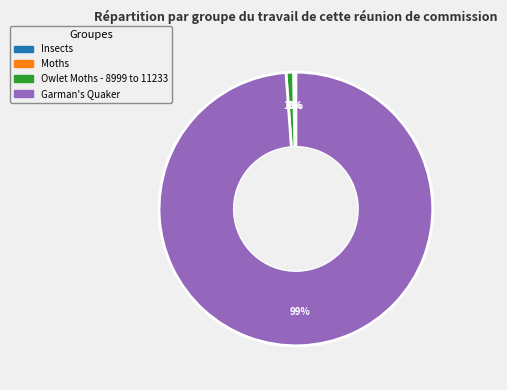

What is the largest slice in the pie chart?

Garman's Quaker